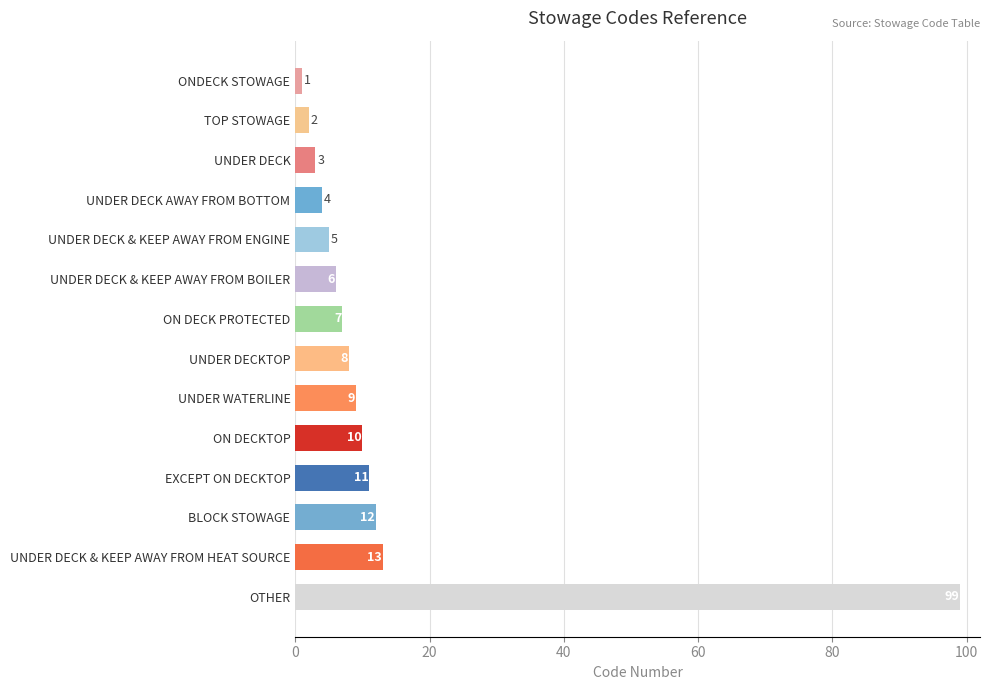

Where is the data nearest to the value 50?

UNDER DECK & KEEP AWAY FROM HEAT SOURCE